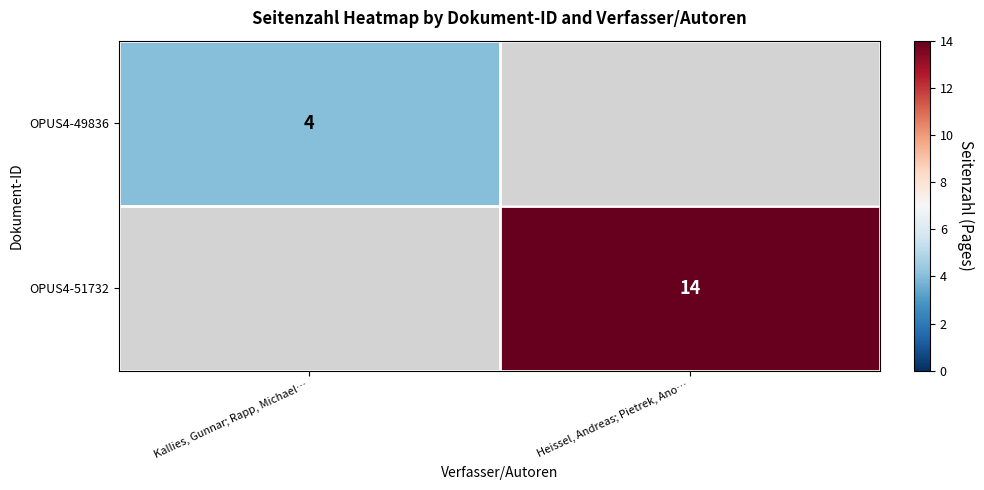

How many distinct data groups are displayed?

2